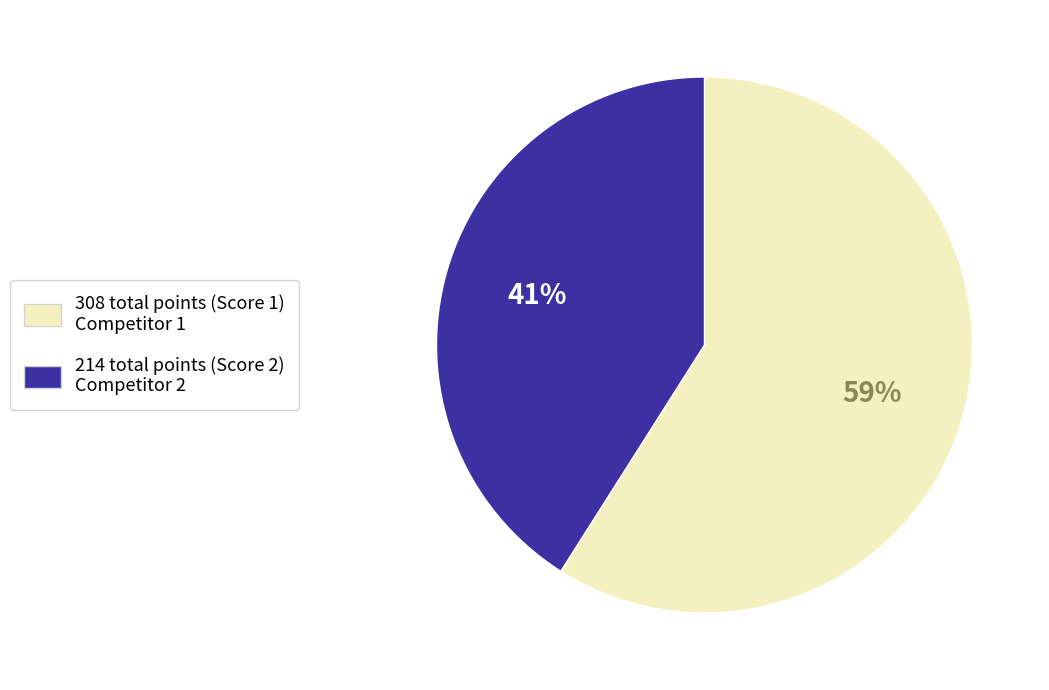

Does any single category account for the majority?

Yes